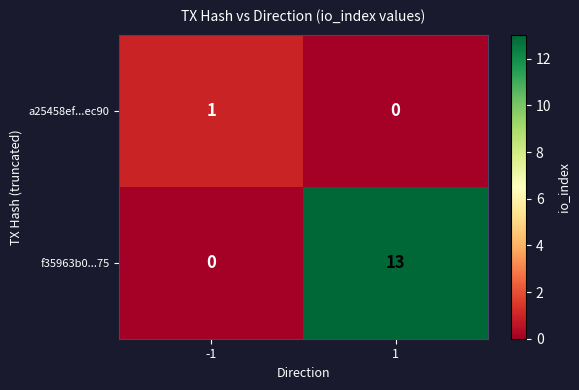

Which series changed the most between -1 and 1?

f35963b0...75